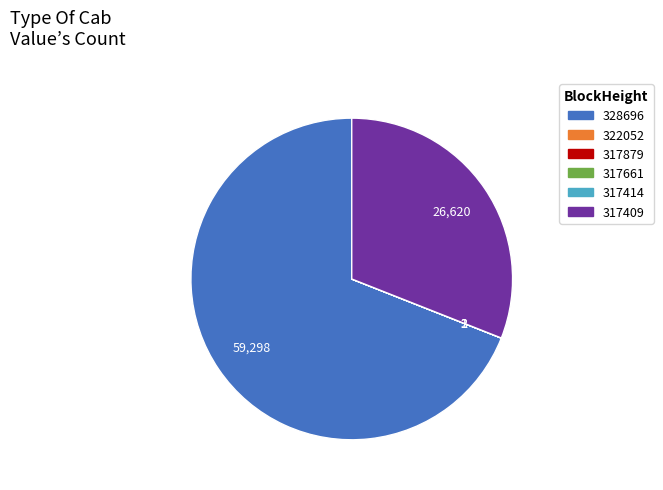

The 328696 slice represents 69% of the pie. True or false?

True